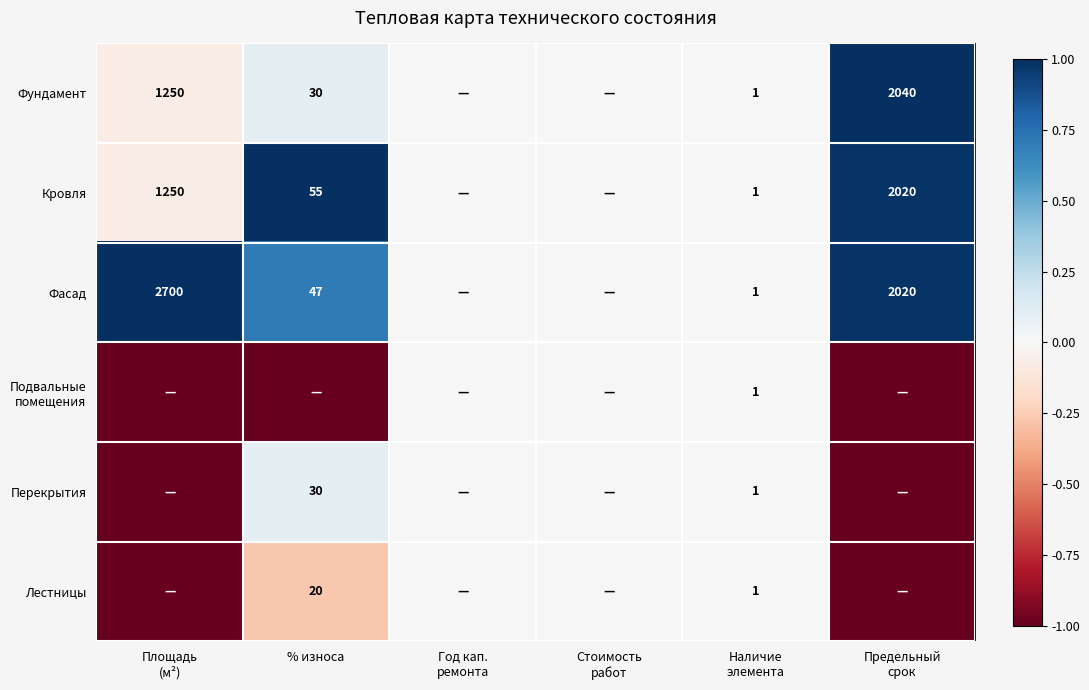

The Фасад series shows 11 at % износа. True or false?

False